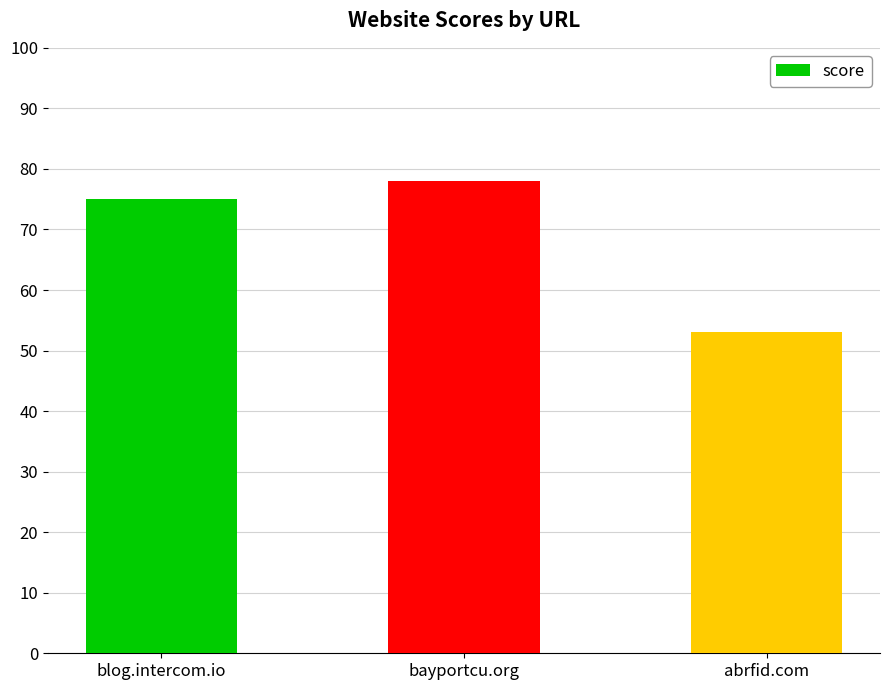

The value at abrfid.com is 28. True or false?

False